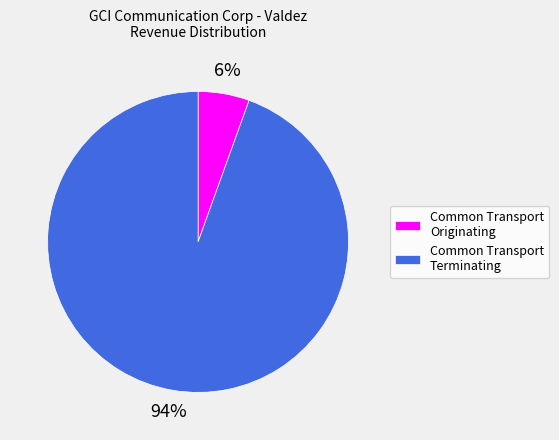

Is it true that Common Transport Terminating is 94% of the pie?

True